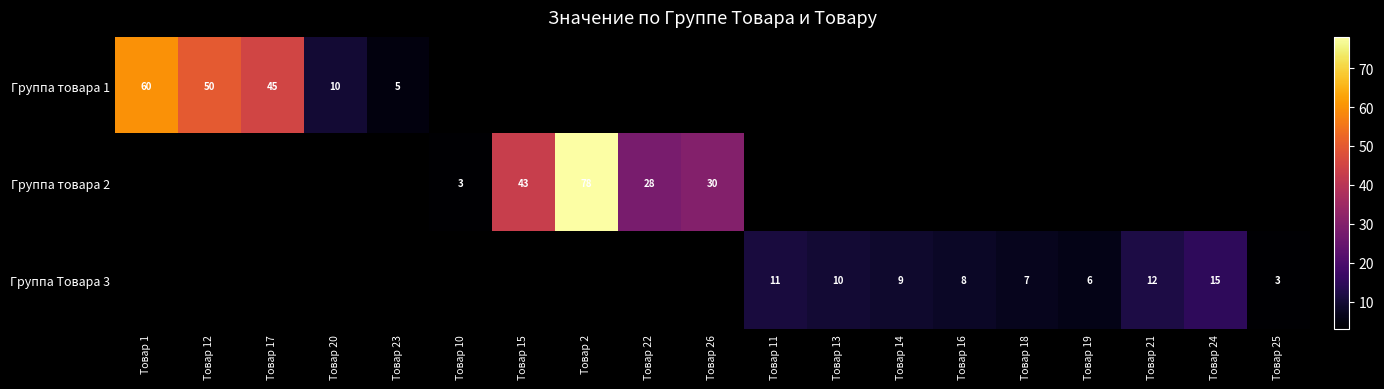

The value of Группа Товара 3 at Товар 25 is 1. True or false?

False